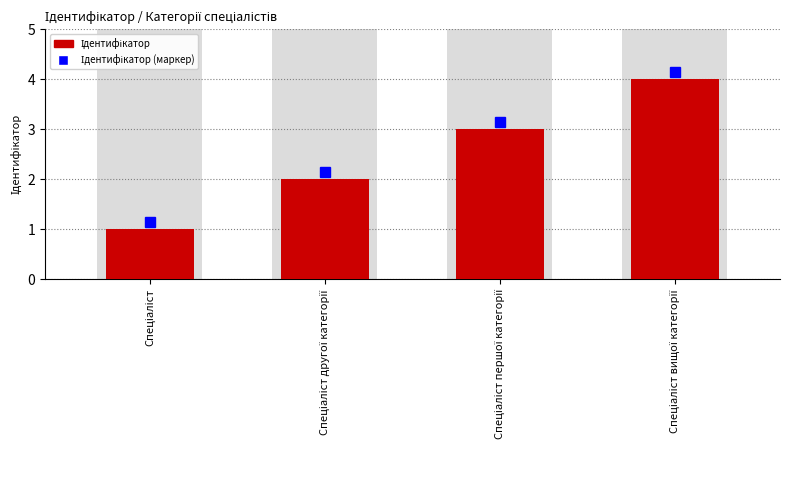

What is the change in value from Спеціаліст першої категорії to Спеціаліст вищої категорії?

+1